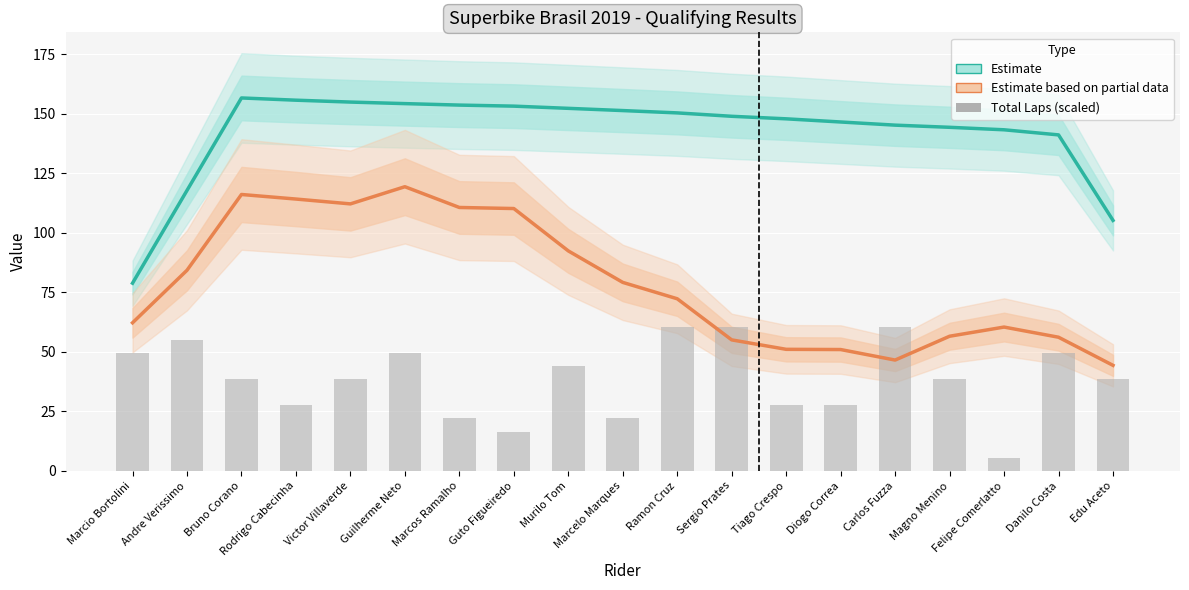

At which category does the chart reach its peak across all series?

Bruno Corano